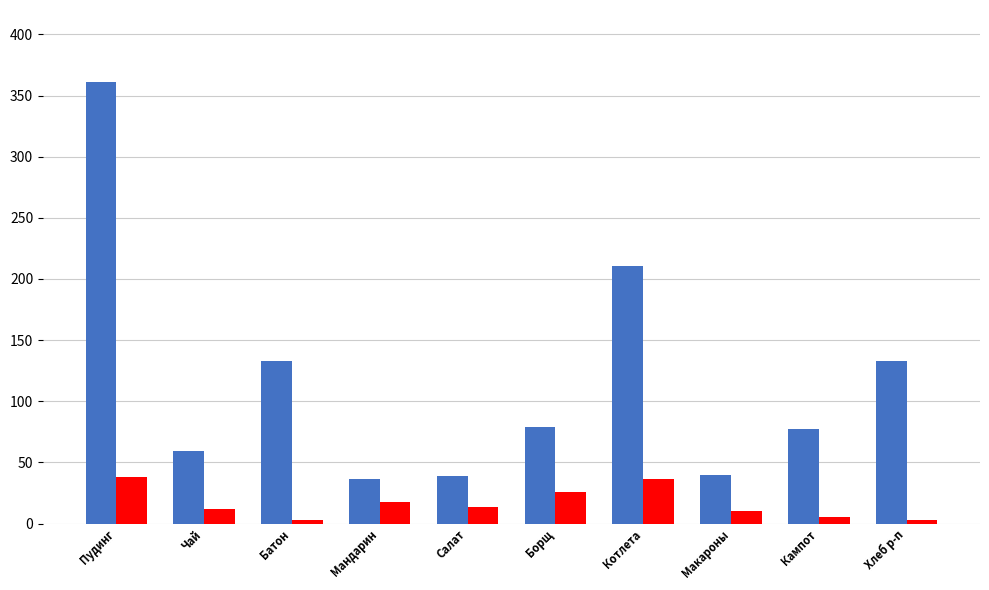

What is the total value across all series at Котлета?

247.1